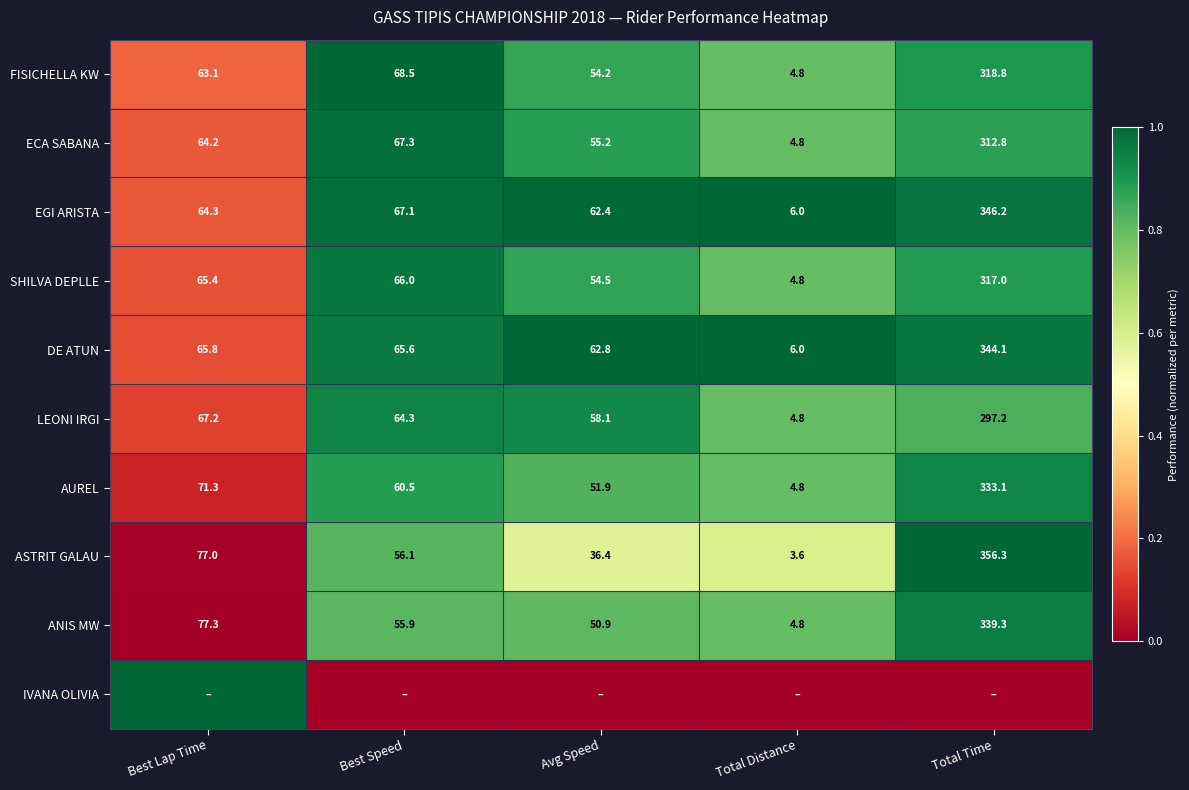

Rank the categories by ECA SABANA value from lowest to highest.

Total Distance, Avg Speed, Best Lap Time, Best Speed, Total Time